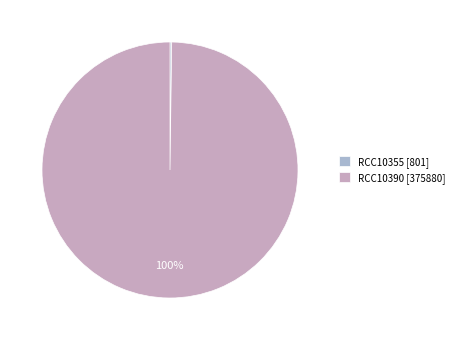

Which category accounts for the majority?

RCC10390